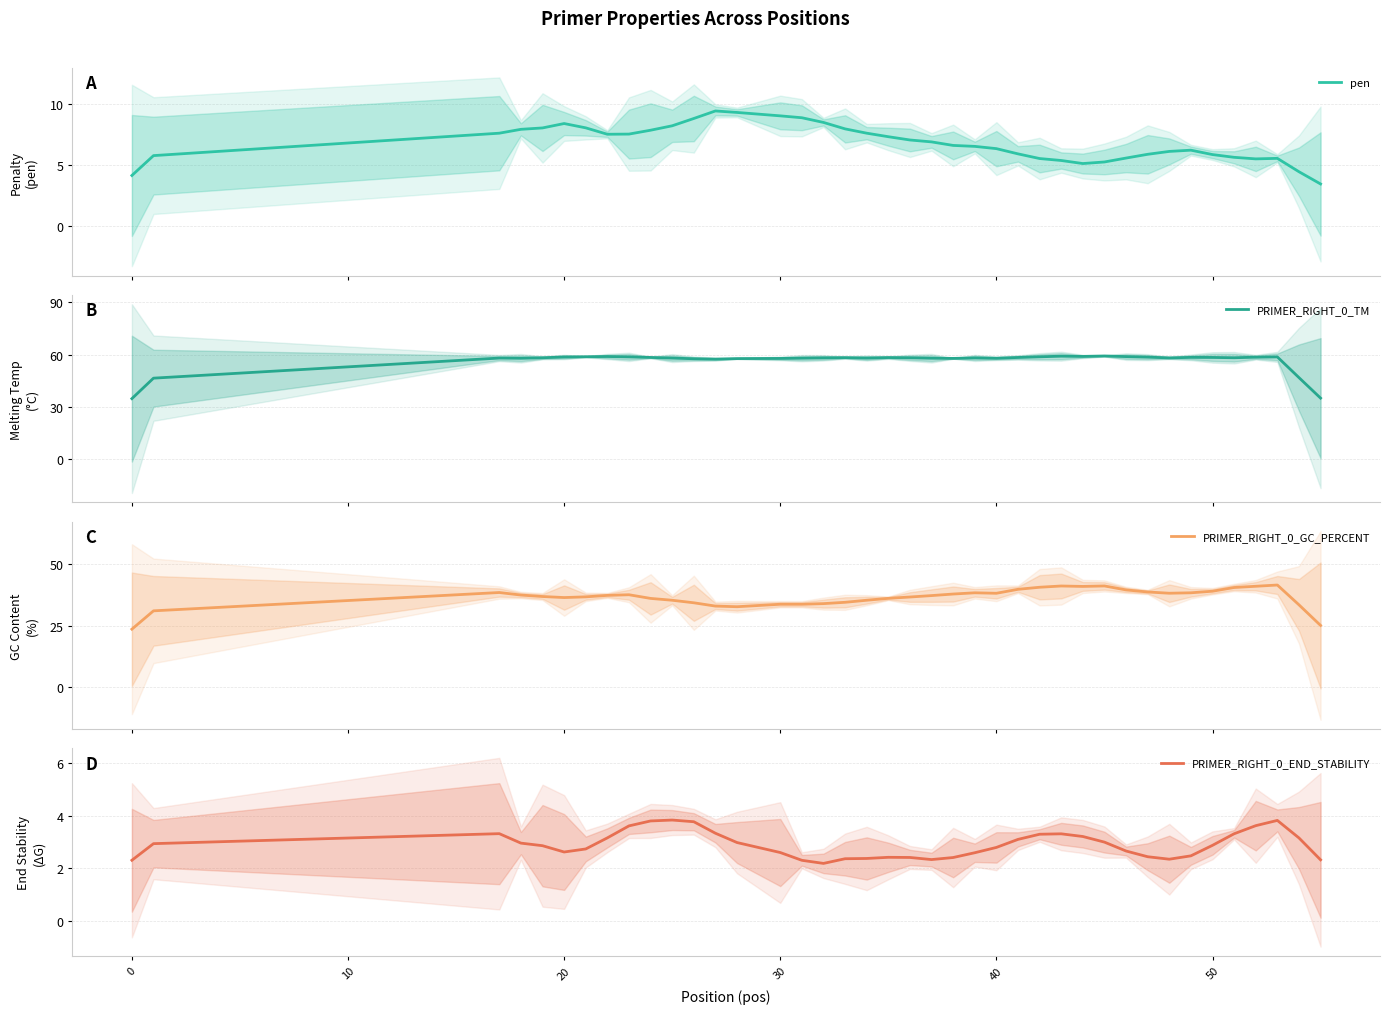

What is the highest value of the pen series?

9.5